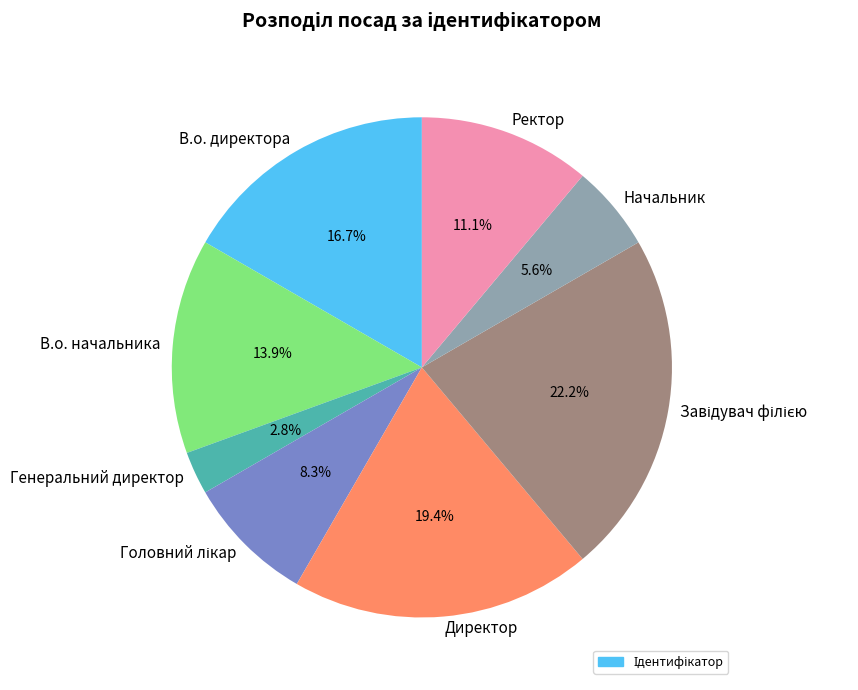

How many slices are in this pie chart?

8